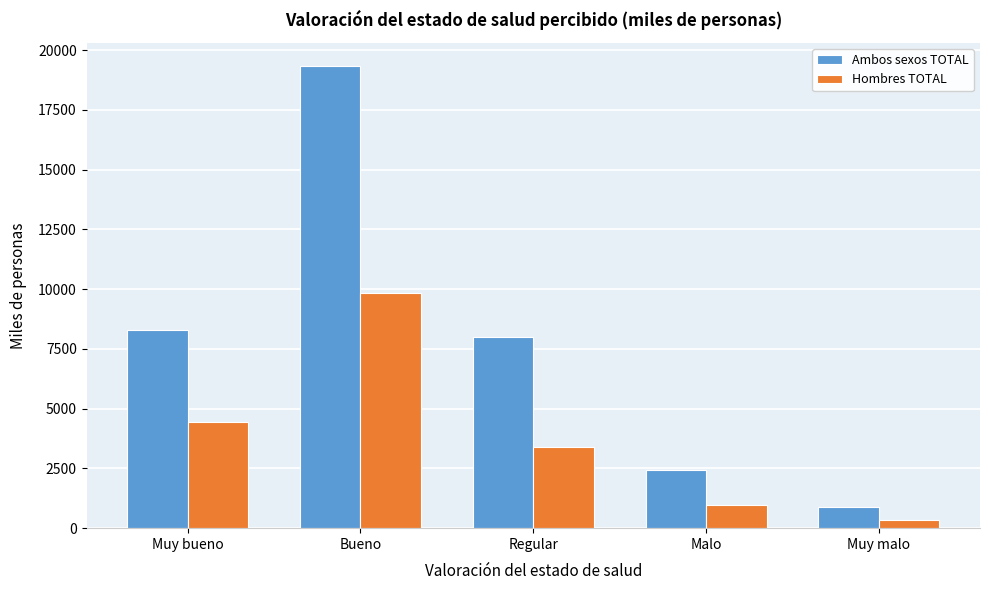

Reading right to left, what are all the values shown in this chart?

Ambos sexos TOTAL: 876.8	2435.0	7992.4	19342.8	8312.7
Hombres TOTAL: 336.9	980.5	3407.9	9836.5	4443.7